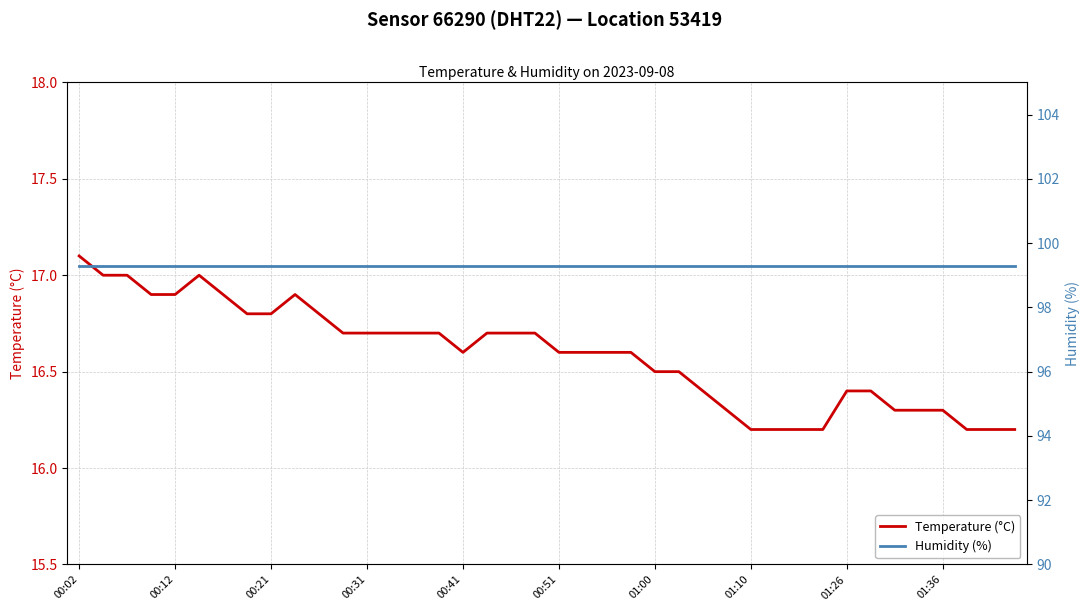

True or false: Temperature (°C) and Humidity (%) intersect in this chart.

False